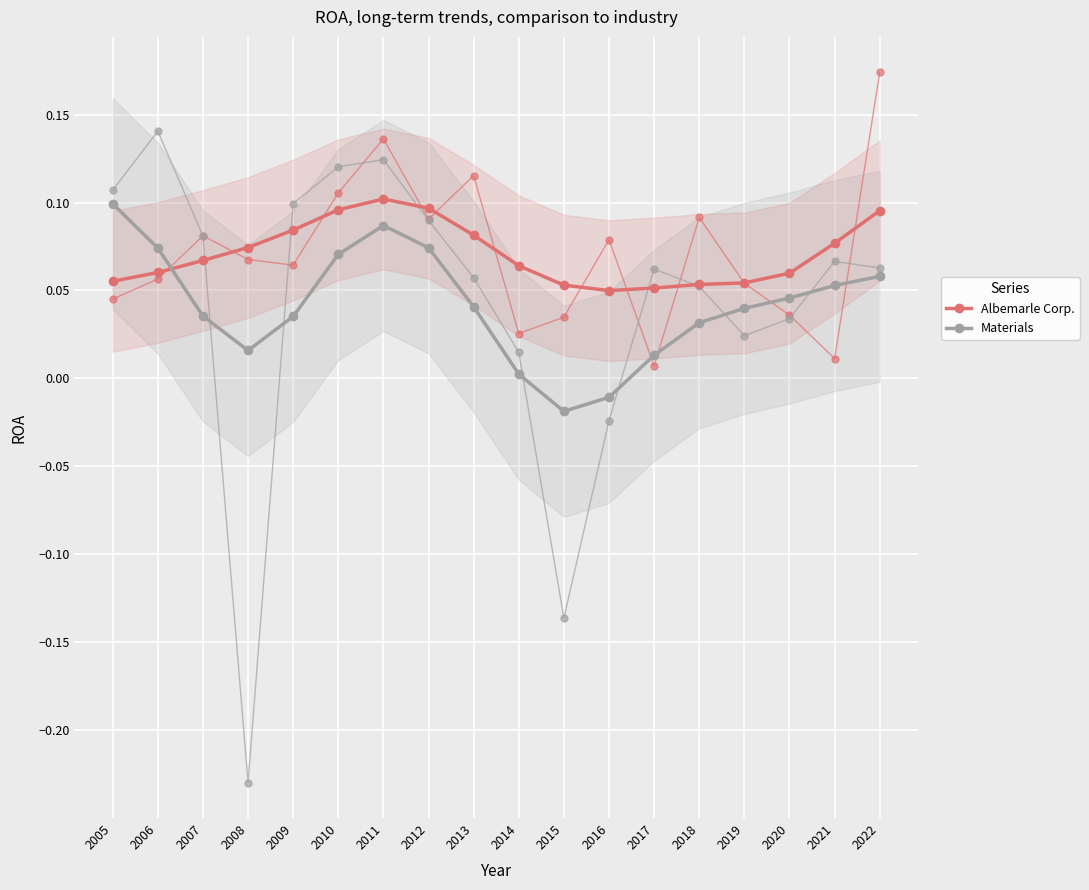

How many lines are shown in the chart?

2